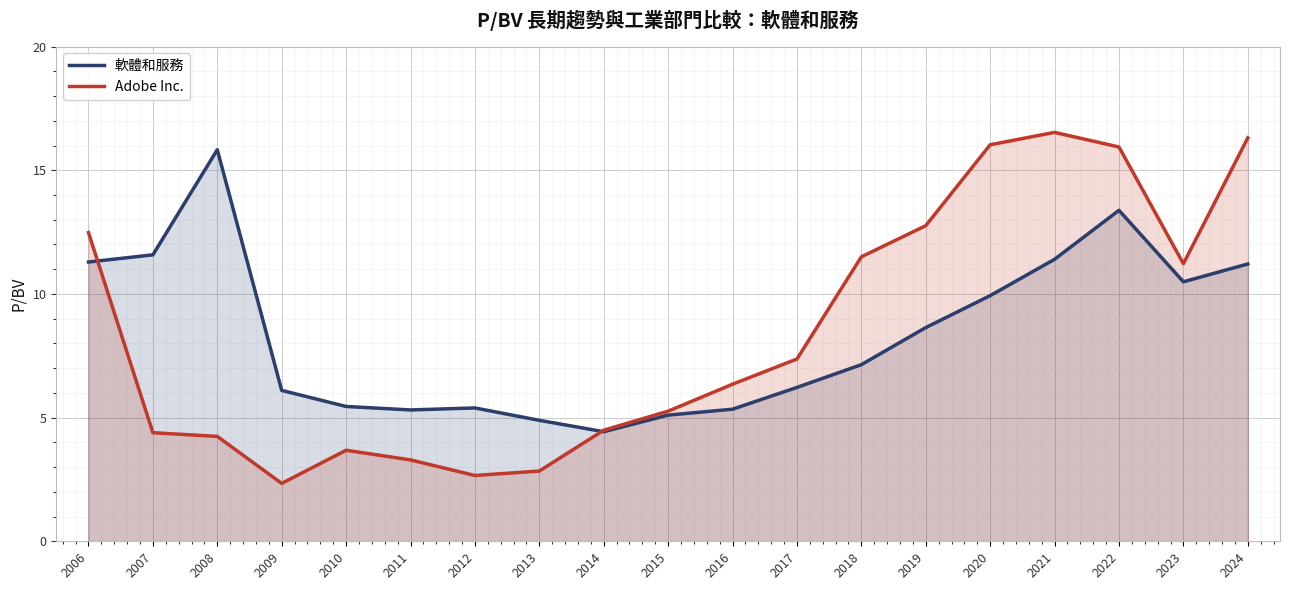

Is it true that 軟體和服務 equals 2.8 at 2019?

False